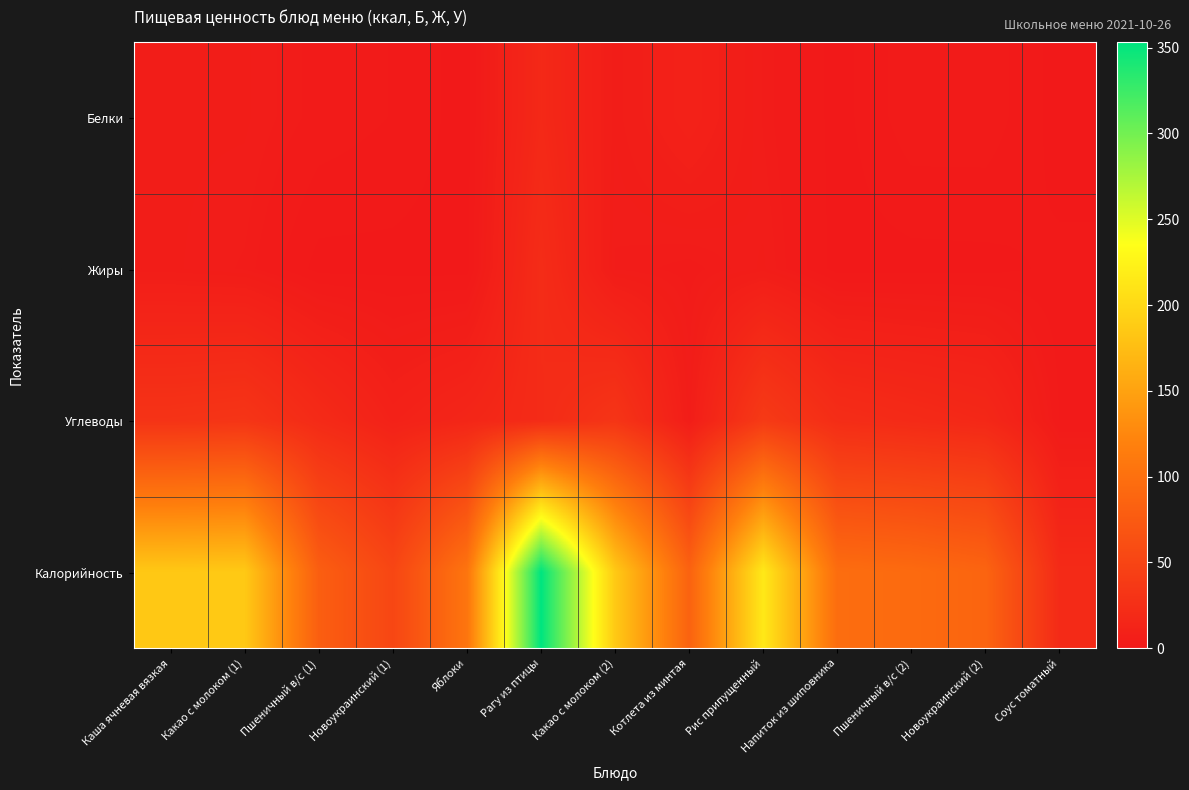

Reading left to right, what are all the values shown in this chart?

Белки: Каша ячневая вязкая=5.0	Какао с молоком (1)=5.0	Пшеничный в/с (1)=3.0	Новоукраинский (1)=2.0	Яблоки=0.0	Рагу из птицы=18.0	Какао с молоком (2)=5.0	Котлета из минтая=10.0	Рис припущенный=4.0	Напиток из шиповника=0.0	Пшеничный в/с (2)=3.0	Новоукраинский (2)=3.0	Соус томатный=0.0
Жиры: Каша ячневая вязкая=5.0	Какао с молоком (1)=4.0	Пшеничный в/с (1)=0.1	Новоукраинский (1)=0.2	Яблоки=0.0	Рагу из птицы=22.0	Какао с молоком (2)=4.0	Котлета из минтая=3.0	Рис припущенный=5.0	Напиток из шиповника=0.0	Пшеничный в/с (2)=0.1	Новоукраинский (2)=0.2	Соус томатный=1.0
Углеводы: Каша ячневая вязкая=30.0	Какао с молоком (1)=32.0	Пшеничный в/с (1)=20.0	Новоукраинский (1)=10.0	Яблоки=15.0	Рагу из птицы=21.0	Какао с молоком (2)=32.0	Котлета из минтая=5.0	Рис припущенный=38.0	Напиток из шиповника=23.0	Пшеничный в/с (2)=20.0	Новоукраинский (2)=17.0	Соус томатный=2.0
Калорийность: Каша ячневая вязкая=185.0	Какао с молоком (1)=186.0	Пшеничный в/с (1)=80.0	Новоукраинский (1)=52.0	Яблоки=106.0	Рагу из птицы=353.0	Какао с молоком (2)=186.0	Котлета из минтая=85.0	Рис припущенный=215.0	Напиток из шиповника=97.0	Пшеничный в/с (2)=94.0	Новоукраинский (2)=87.0	Соус томатный=20.0